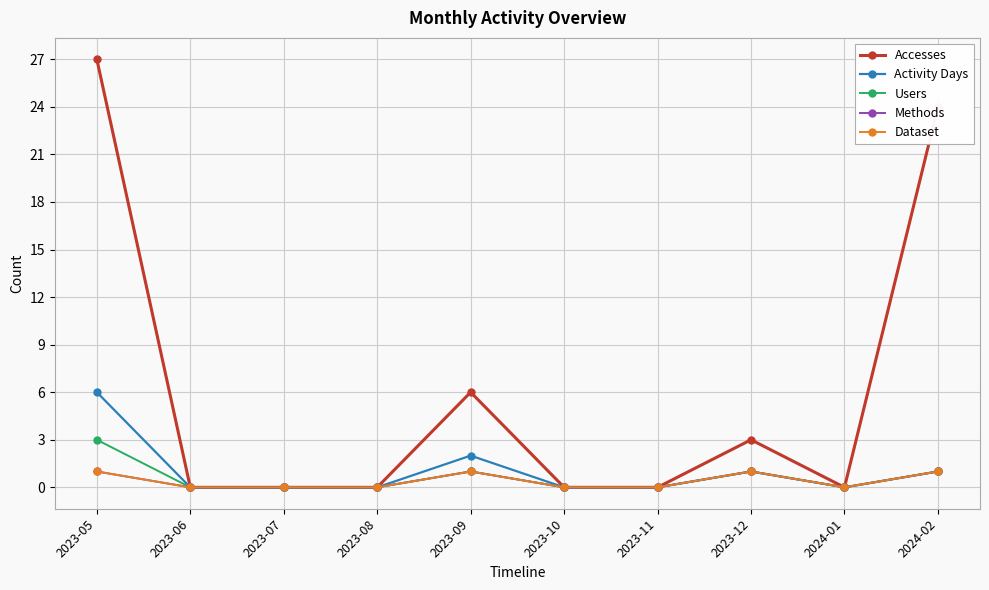

Does the chart have visible grid lines?

Yes